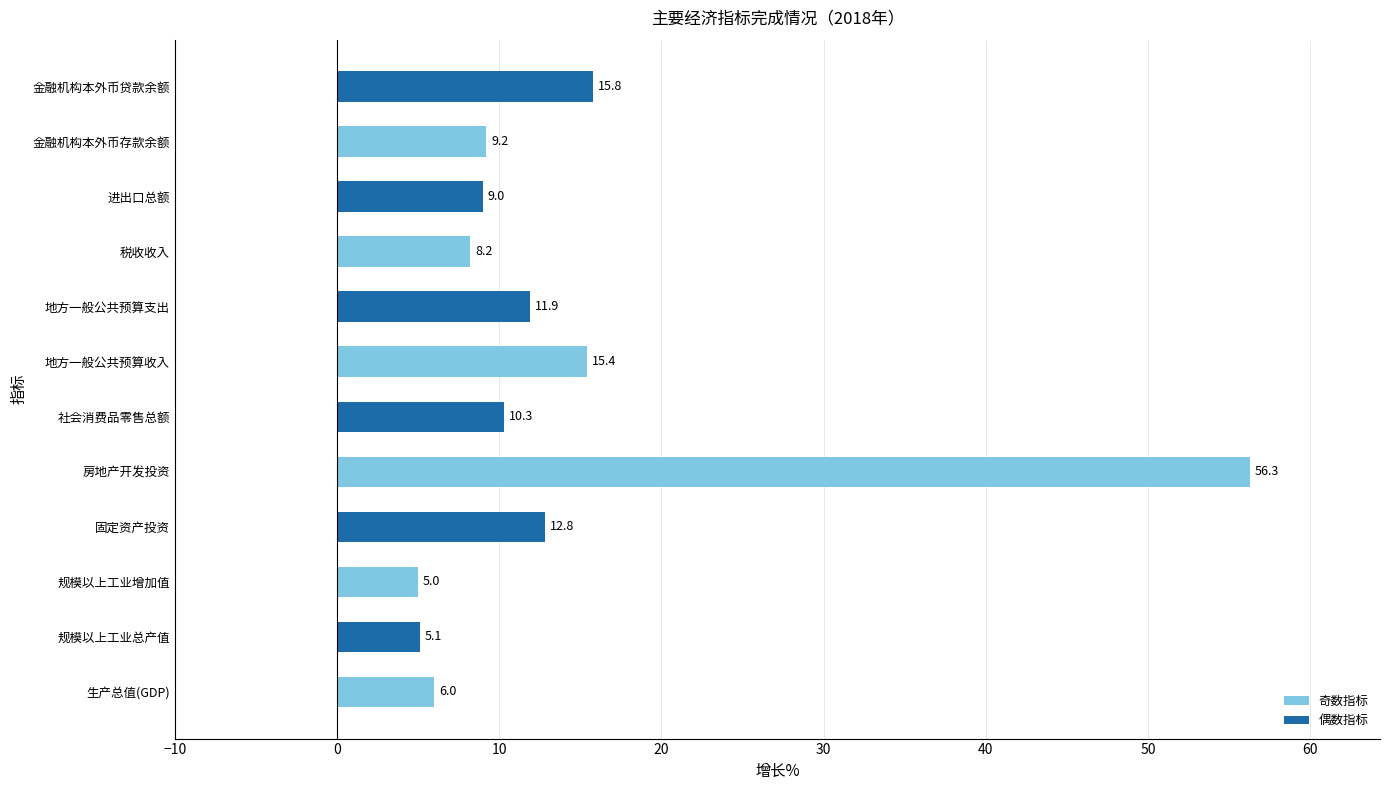

Which has a higher value, 规模以上工业总产值 or 规模以上工业增加值?

规模以上工业总产值